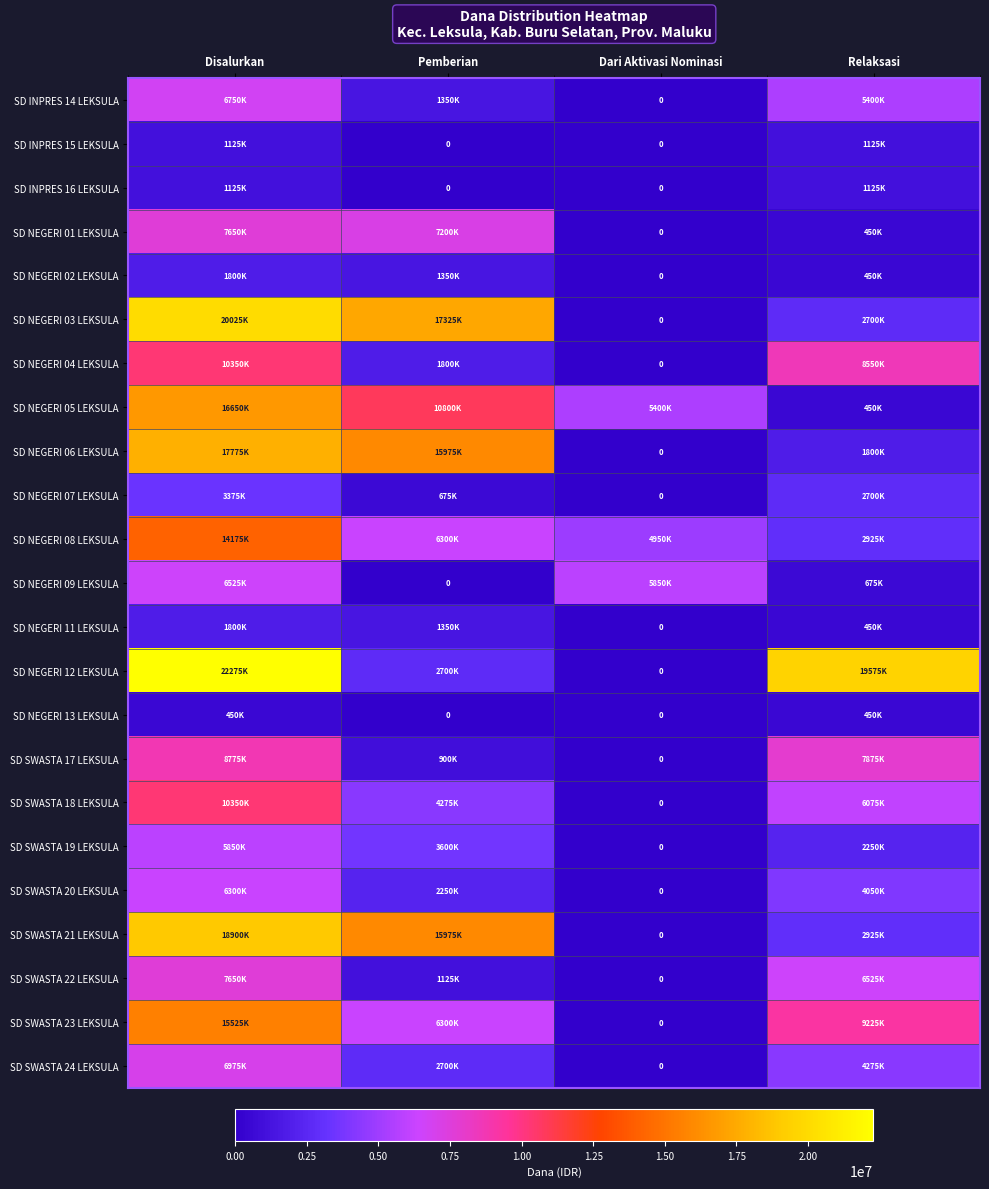

What is the sum of all SD NEGERI 09 LEKSULA values?

13050000